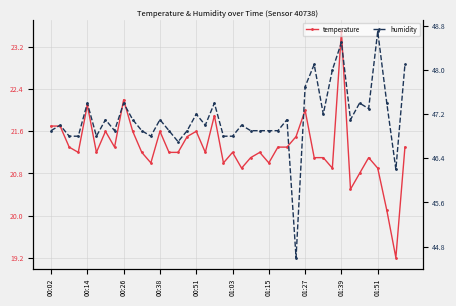

What is the maximum value shown in the chart?

48.7